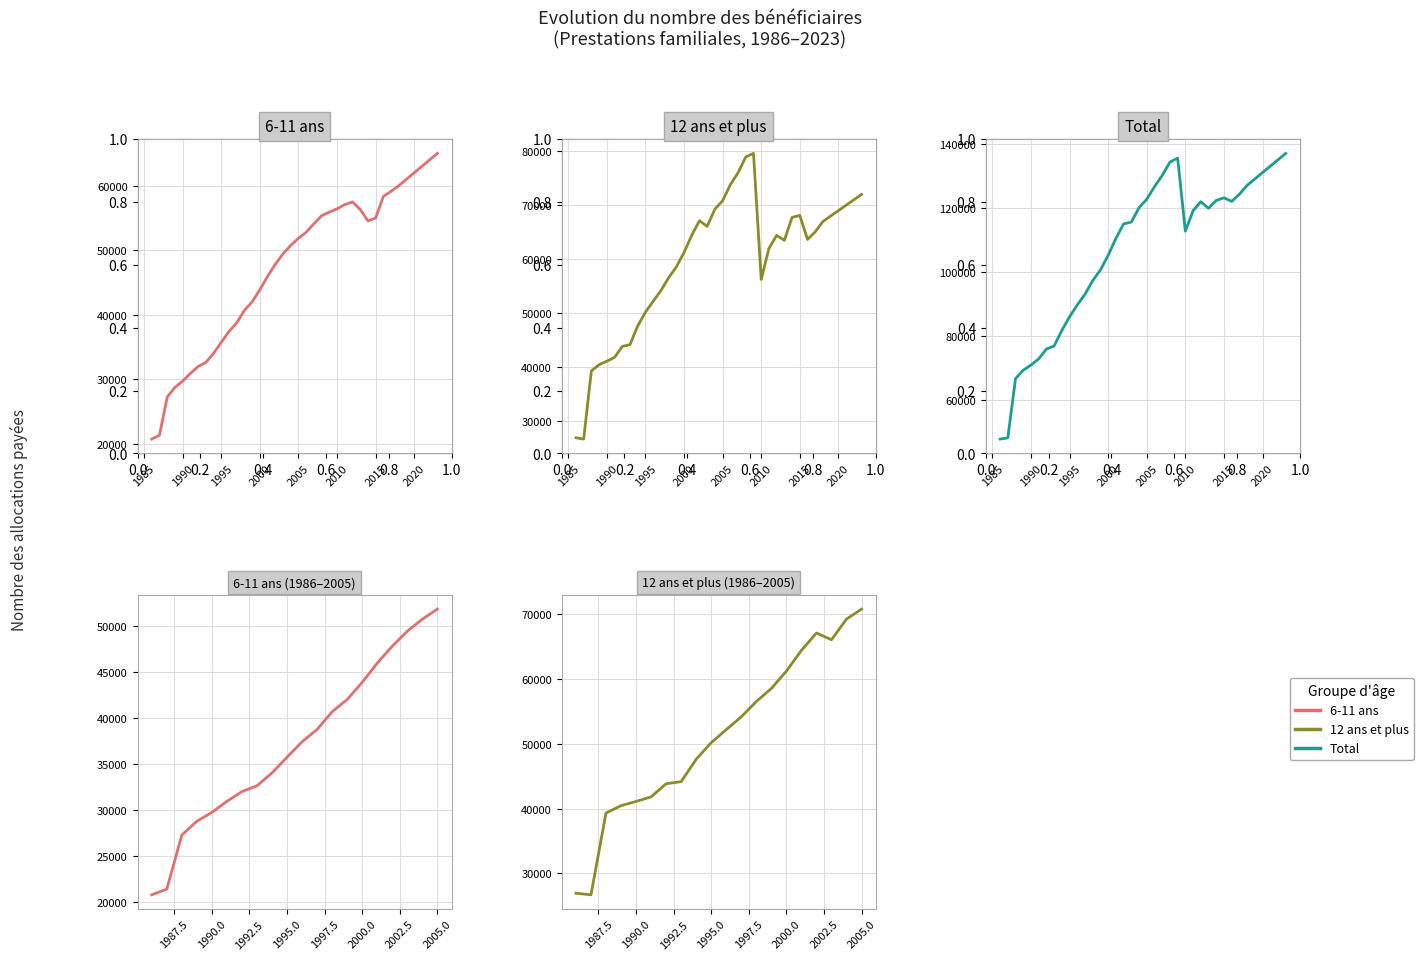

What is the minimum value for 6-11 ans?

20746